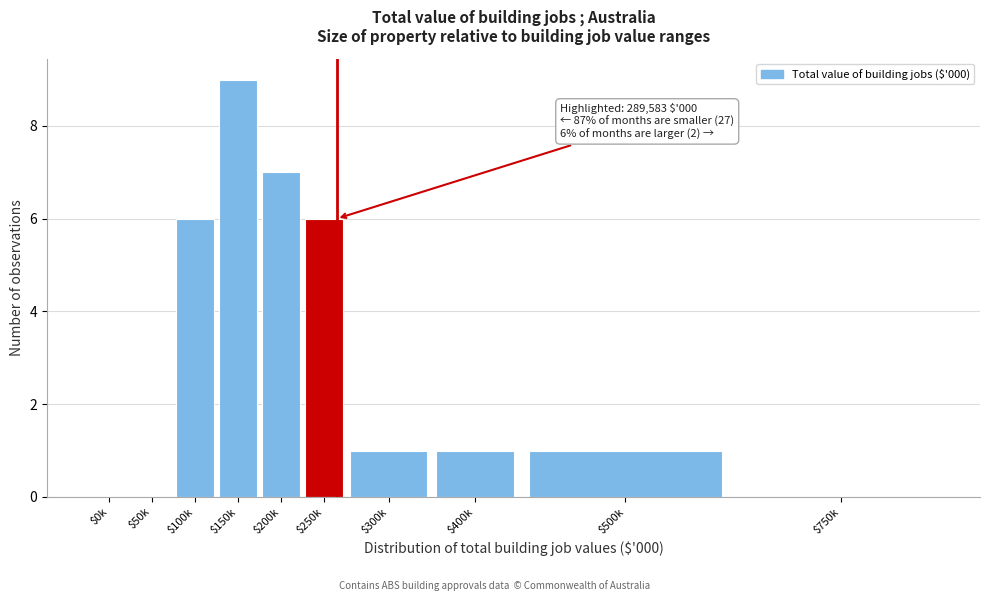

What is the greatest value displayed?

9